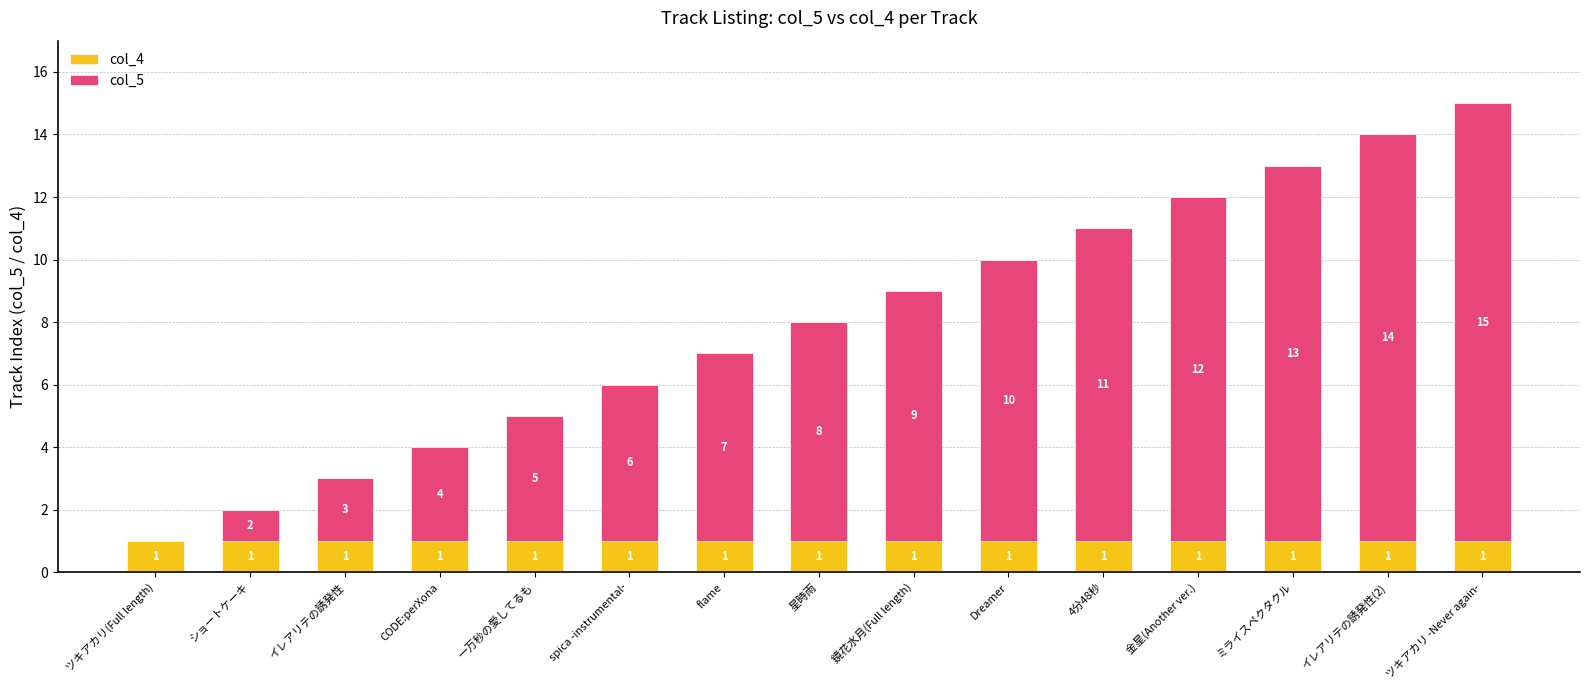

The col_4 series shows 1 at ミライスペクタクル. True or false?

True